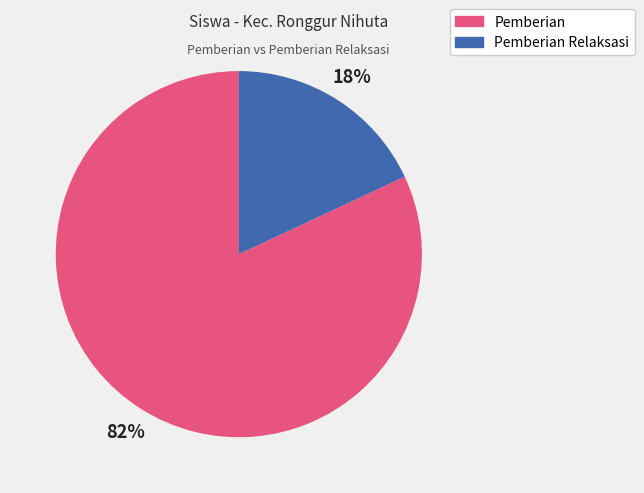

Is there a majority slice in this chart?

Yes